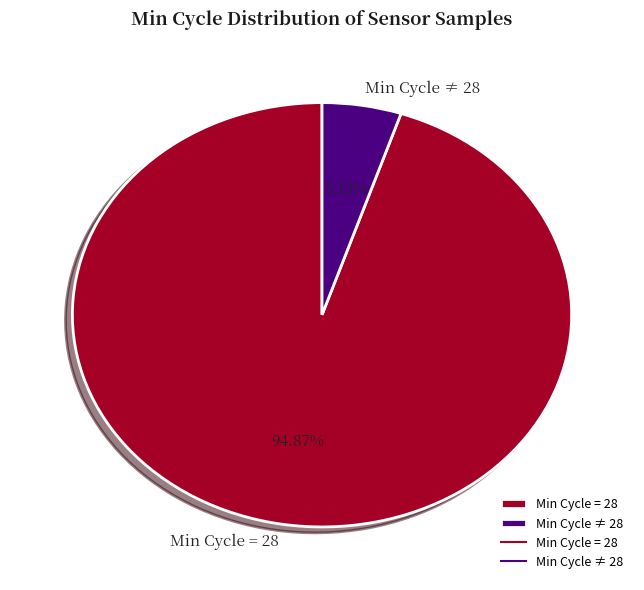

Which has a higher value, Min Cycle = 28 or Min Cycle ≠ 28?

Min Cycle = 28